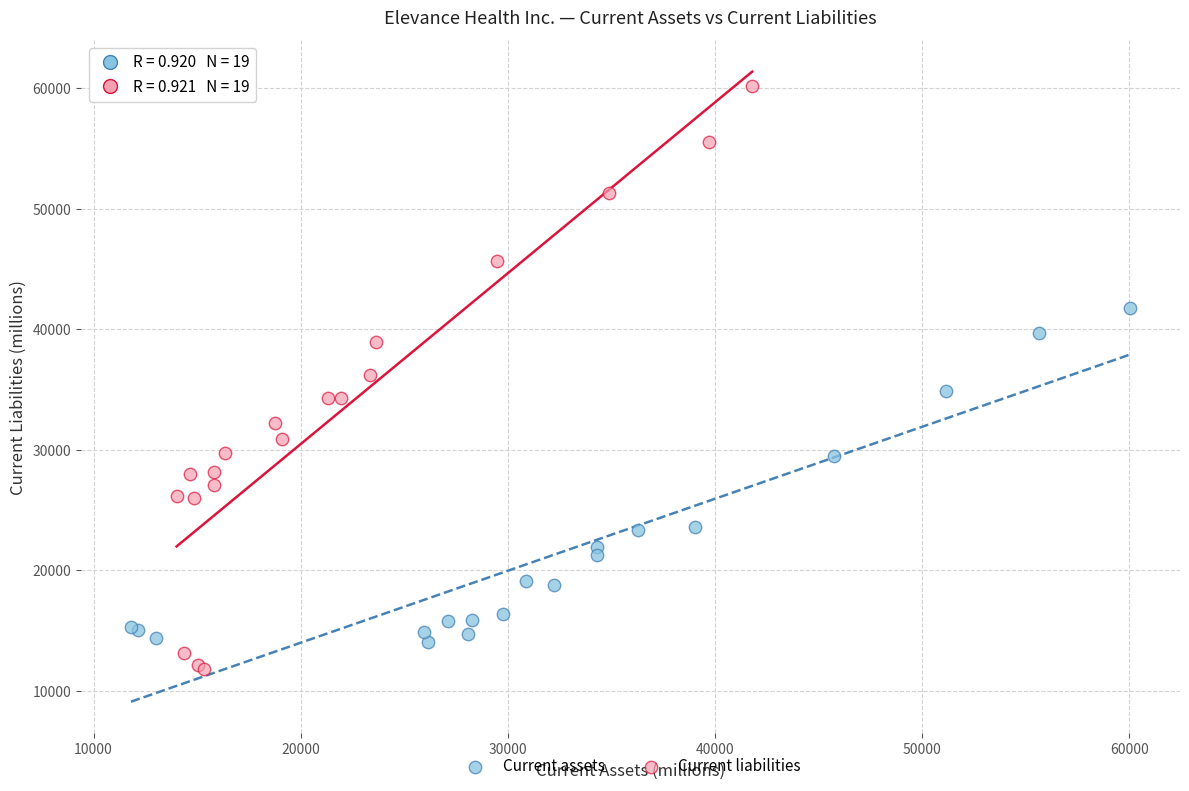

Which series has the widest spread of Y values?

Current liabilities